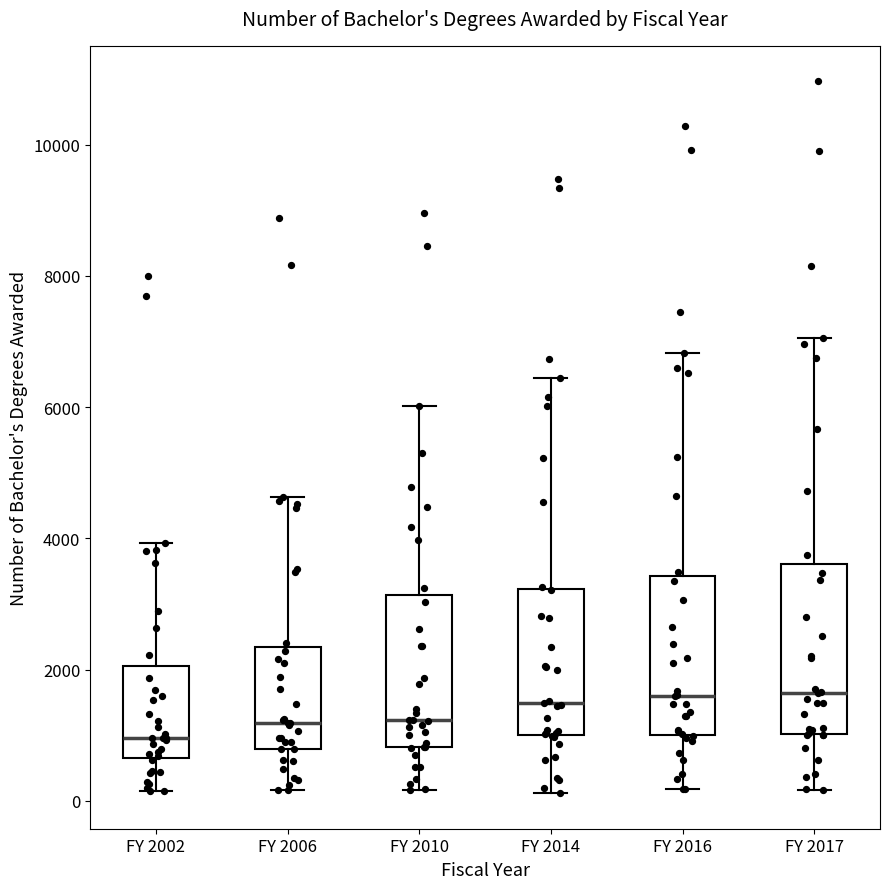

Reading left to right, read every box against the y-axis: the position of its median line, the range the box covers, and the ends of its whiskers. The values are not printed on the chart, so give them approximately, as read against the axis.

FY 2002: median 1000, box 600 to 2000, whiskers 200 to 4000
FY 2006: median 1200, box 800 to 2400, whiskers 200 to 4600
FY 2010: median 1200, box 800 to 3200, whiskers 200 to 6000
FY 2014: median 1400, box 1000 to 3200, whiskers 200 to 6400
FY 2016: median 1600, box 1000 to 3400, whiskers 200 to 6800
FY 2017: median 1600, box 1000 to 3600, whiskers 200 to 7000